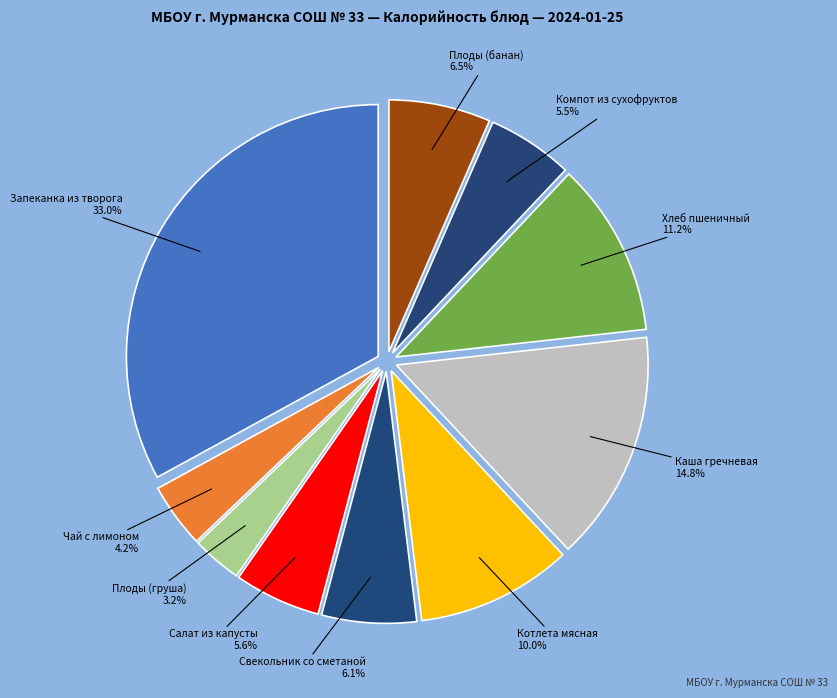

Is there any slice that represents more than half of the pie?

No